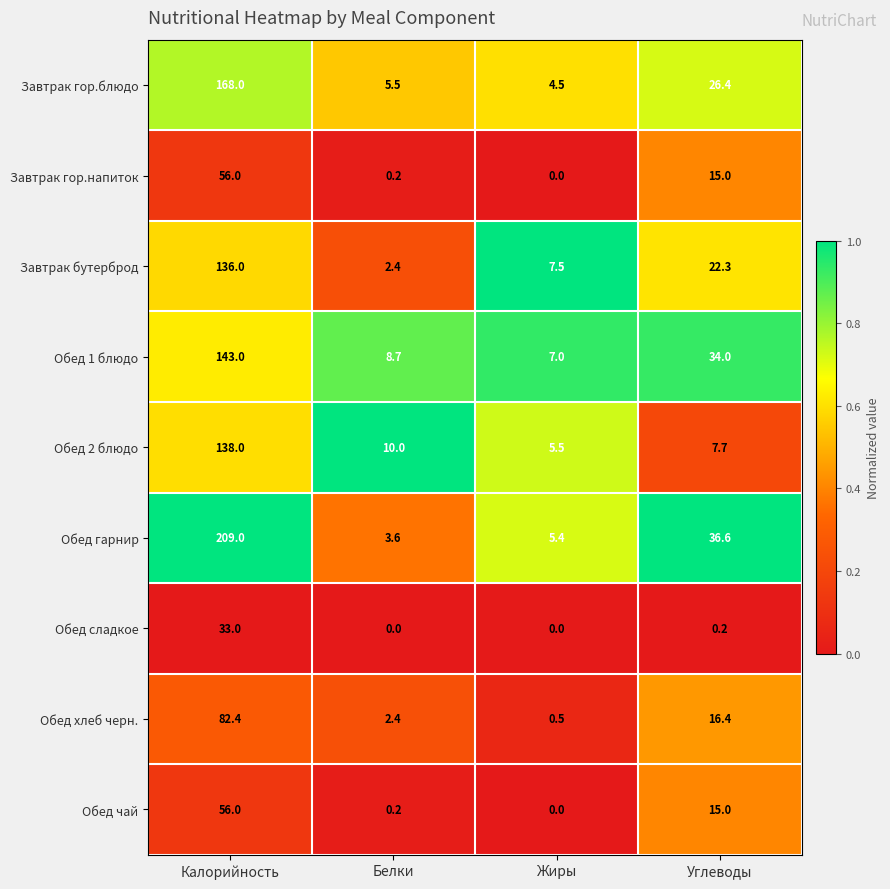

Between Белки and Углеводы, which series saw the biggest shift?

Обед гарнир